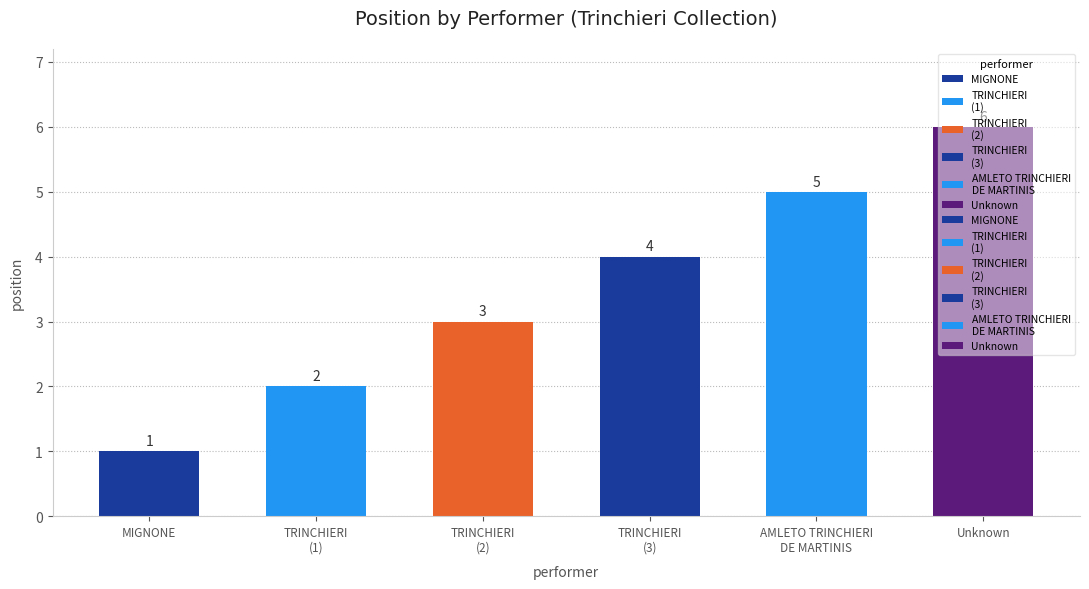

Which has a higher value, TRINCHIERI or TRINCHIERI?

TRINCHIERI